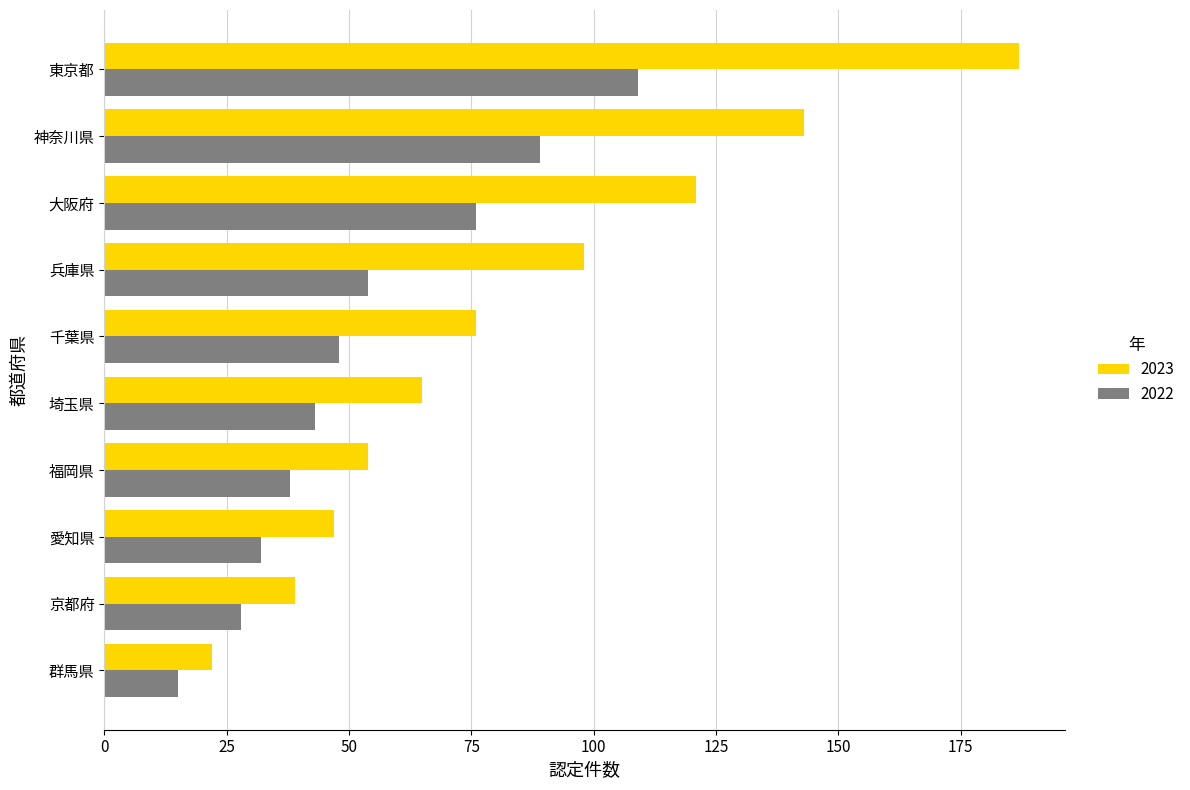

The value of 2022 at 兵庫県 is 76. True or false?

False